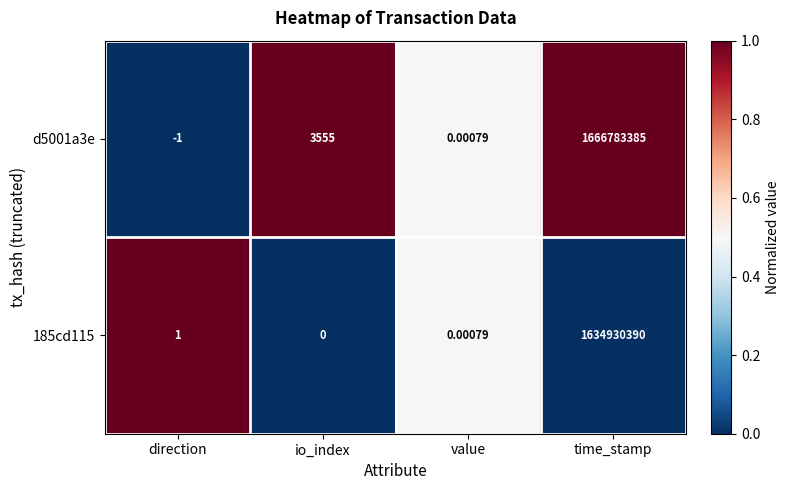

Which series changed the most between direction and io_index?

d5001a3e